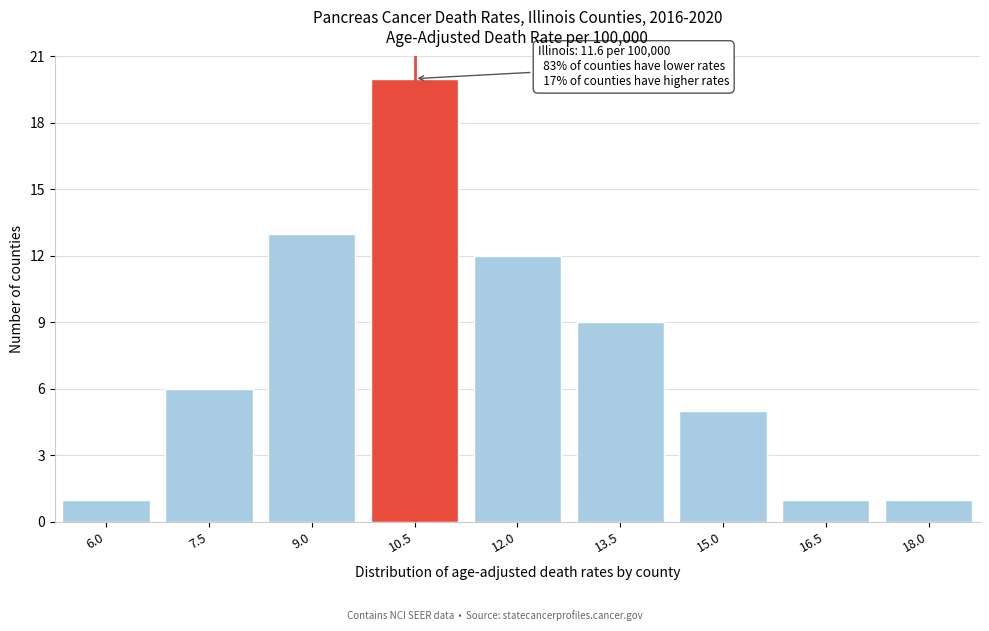

Reading right to left, what are all the values shown in this chart?

1	1	5	9	12	20	13	6	1